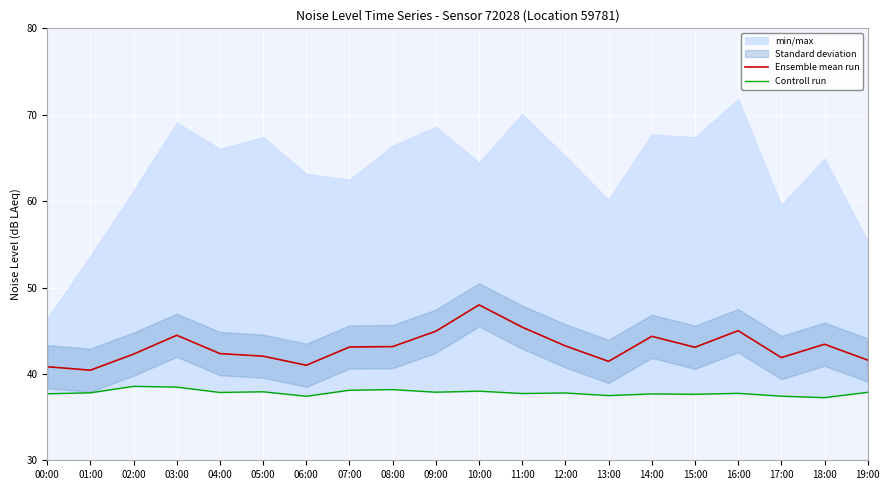

What is the difference between the maximum and minimum values in the Ensemble mean run series?

7.6